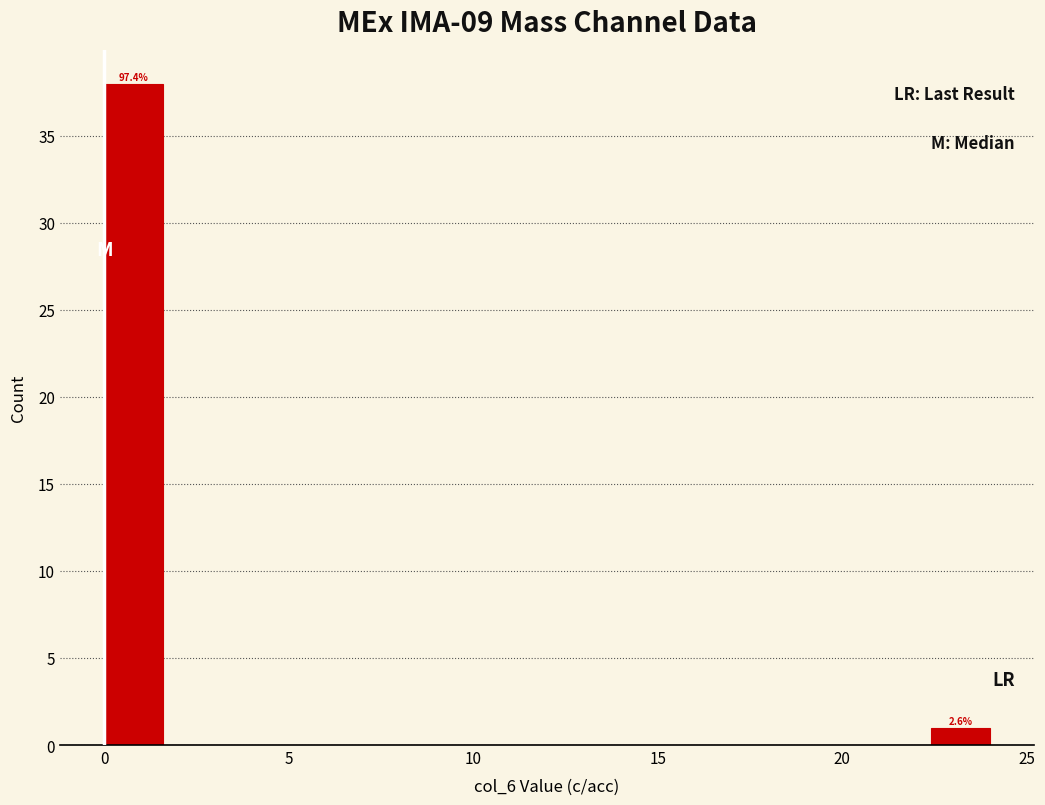

Around what value on the x-axis is the tallest bar? Give the approximate position of its centre, as read against the axis.

1.0